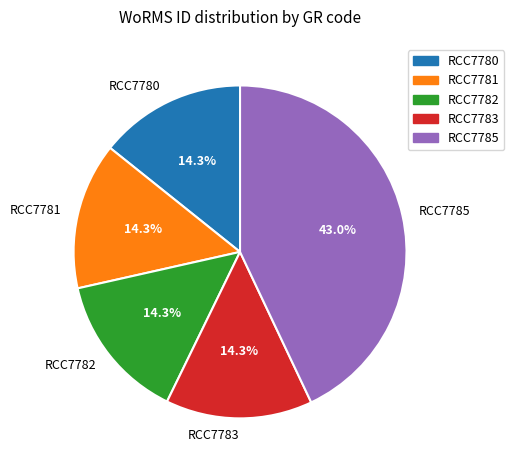

Count the number of slices in the pie.

5